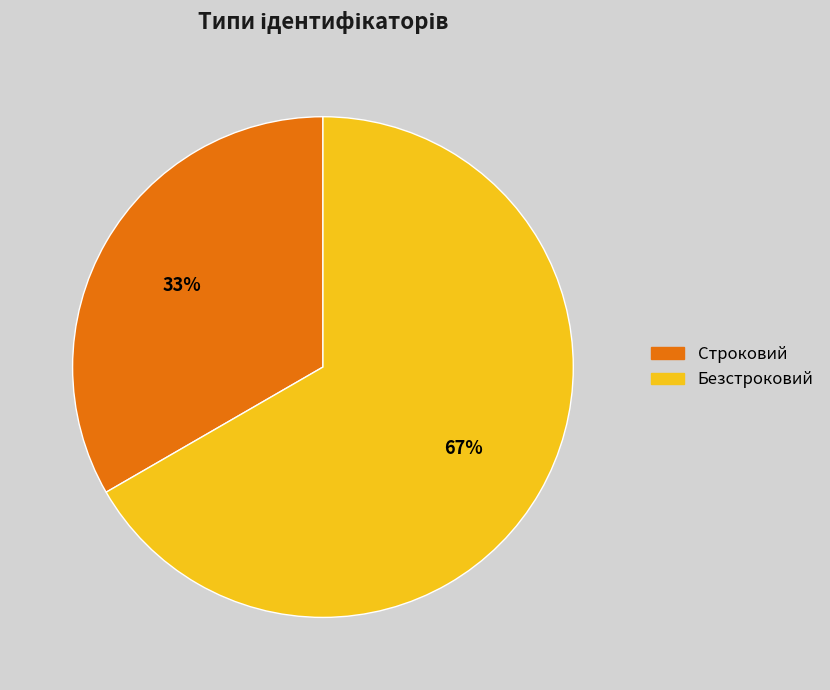

How many slices are in this pie chart?

2